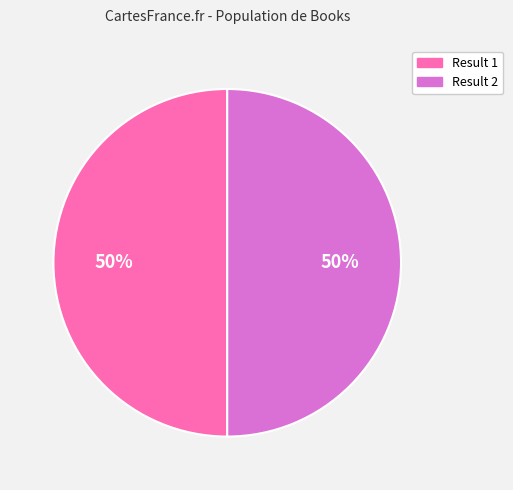

Rank the categories by value from lowest to highest.

1, 2